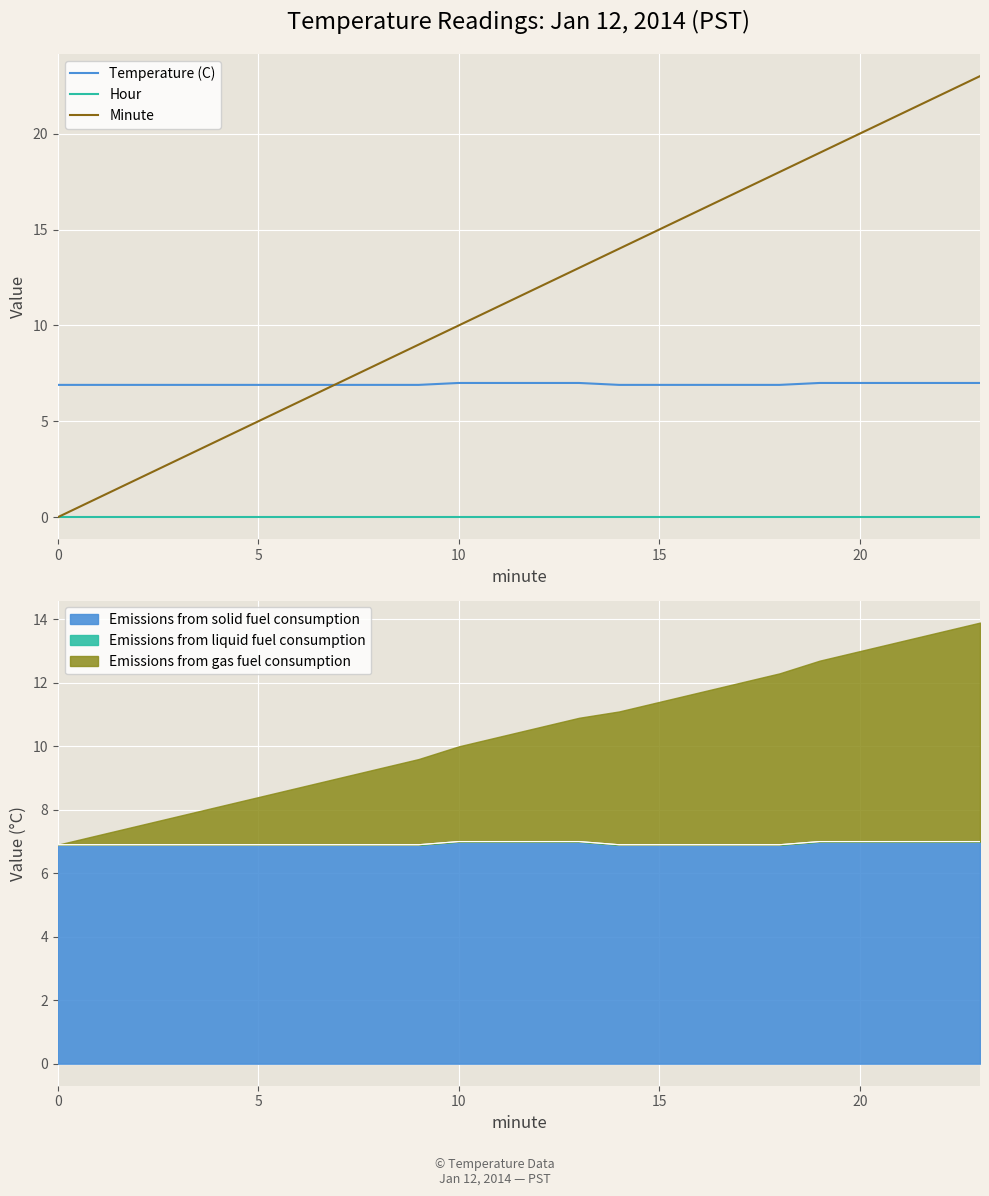

Reading left to right, what are all the values shown in this chart?

Temperature (C): 6.9	6.9	6.9	6.9	6.9	6.9	6.9	6.9	6.9	6.9	7.0	7.0	7.0	7.0	6.9	6.9	6.9	6.9	6.9	7.0	7.0	7.0	7.0	7.0
Hour: 0.0	0.0	0.0	0.0	0.0	0.0	0.0	0.0	0.0	0.0	0.0	0.0	0.0	0.0	0.0	0.0	0.0	0.0	0.0	0.0	0.0	0.0	0.0	0.0
Minute: 0.0	1.0	2.0	3.0	4.0	5.0	6.0	7.0	8.0	9.0	10.0	11.0	12.0	13.0	14.0	15.0	16.0	17.0	18.0	19.0	20.0	21.0	22.0	23.0